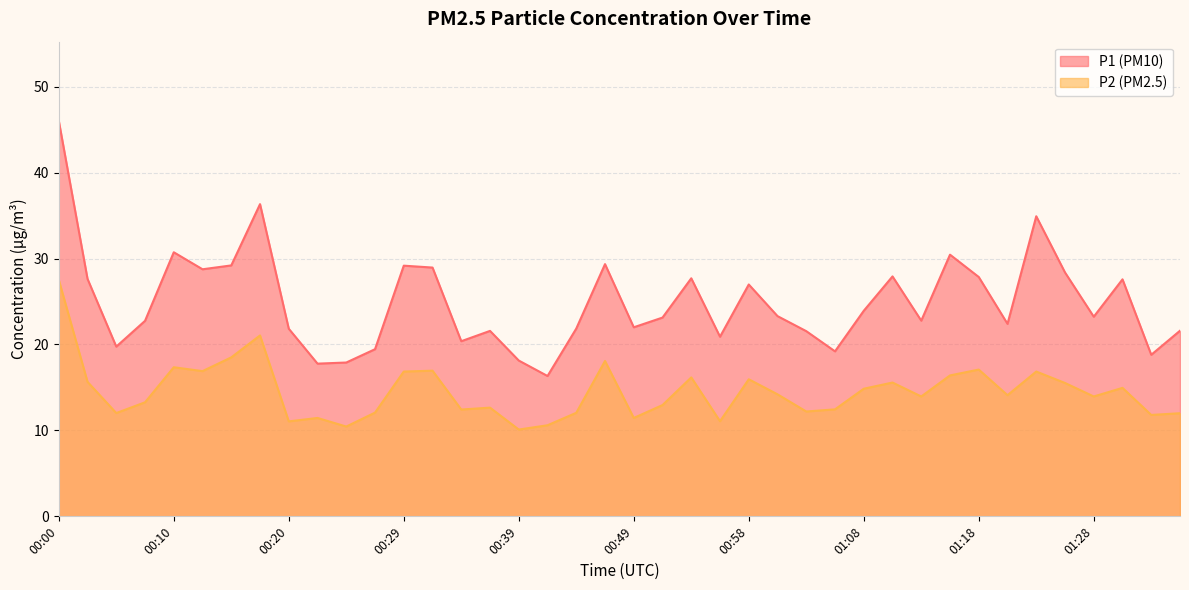

At which label does P2 first exceed 14?

00:00